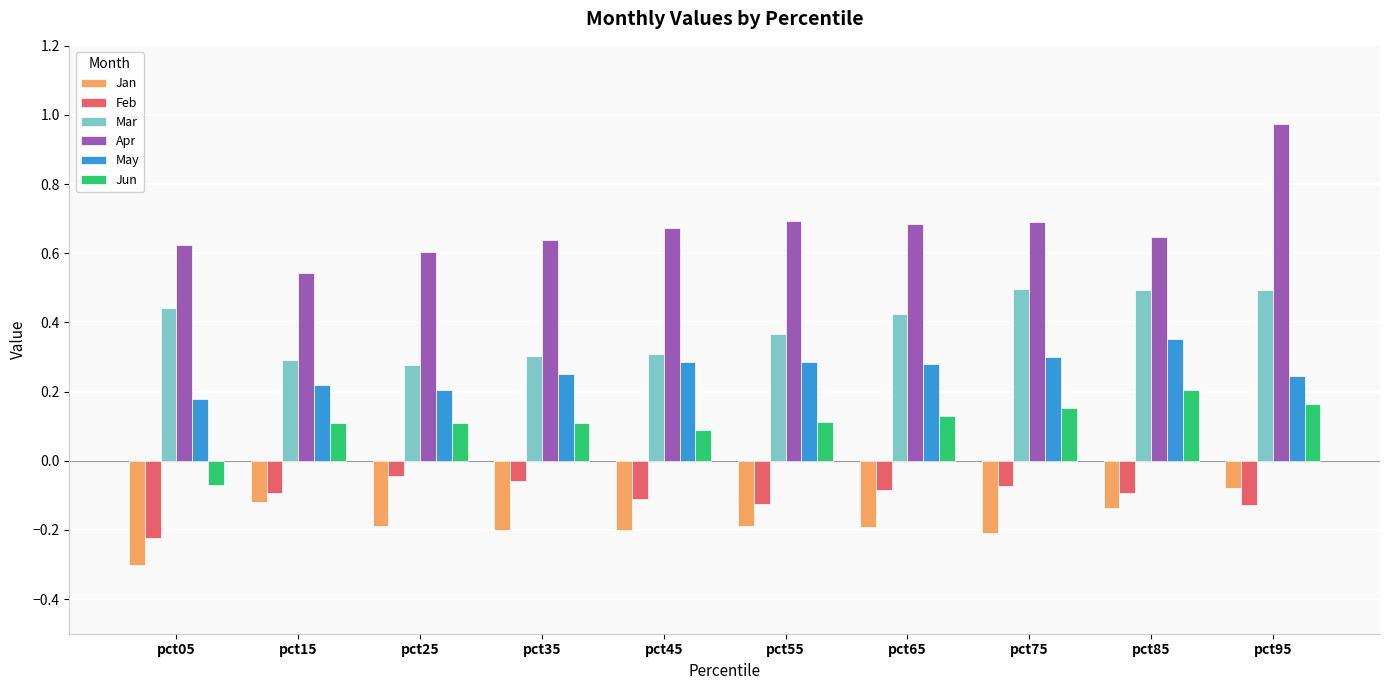

Count the number of data series in this chart.

6